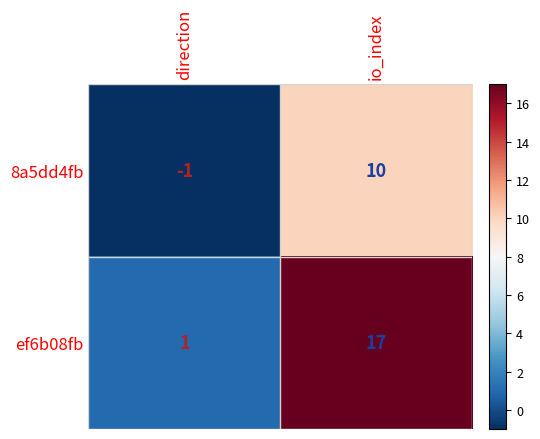

The value of ef6b08fb at io_index is 10. True or false?

False